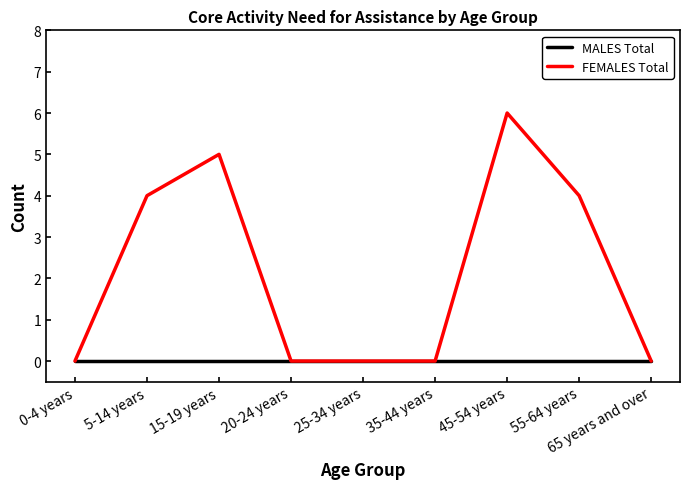

Reading left to right, transcribe all the data shown in this chart.

MALES Total: 0	0	0	0	0	0	0	0	0
FEMALES Total: 0	4	5	0	0	0	6	4	0